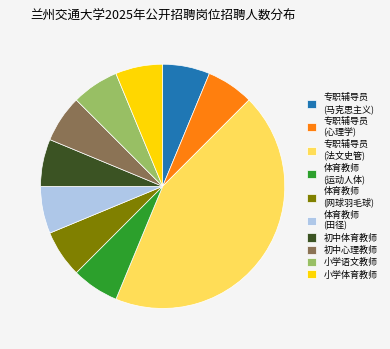

Is there any slice that represents more than half of the pie?

No